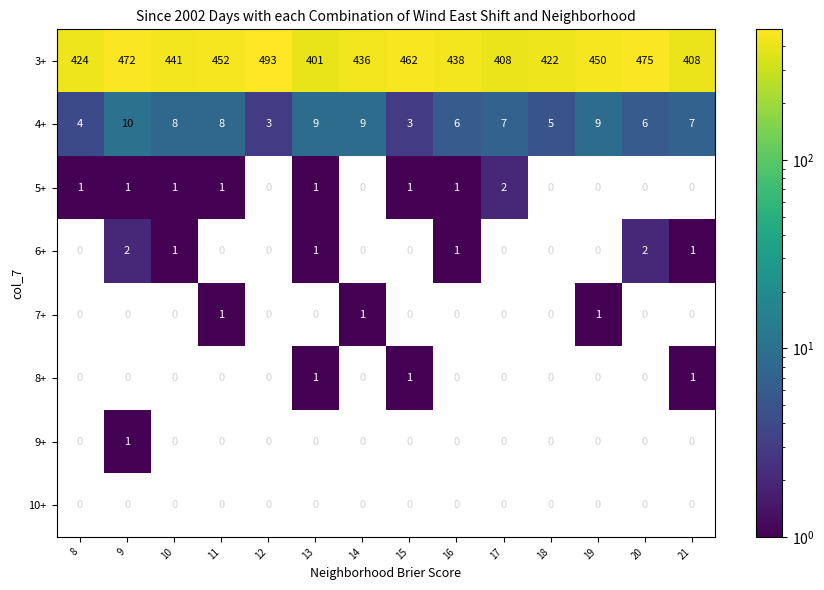

Where is 3+ nearest to the value 447?

19